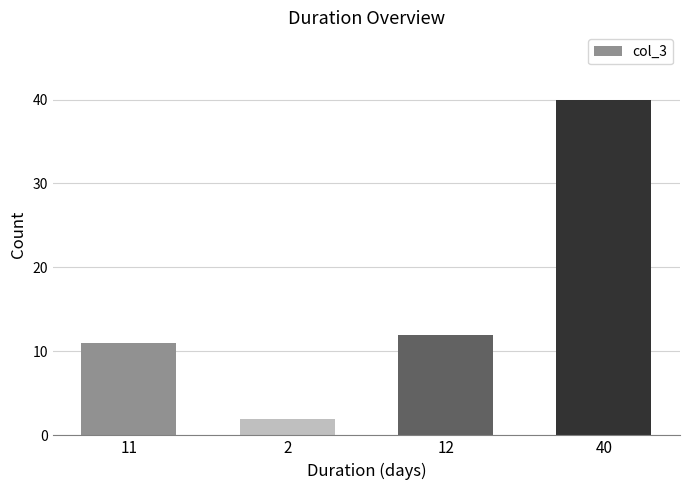

The chart shows a value of 2 at 2. True or false?

True